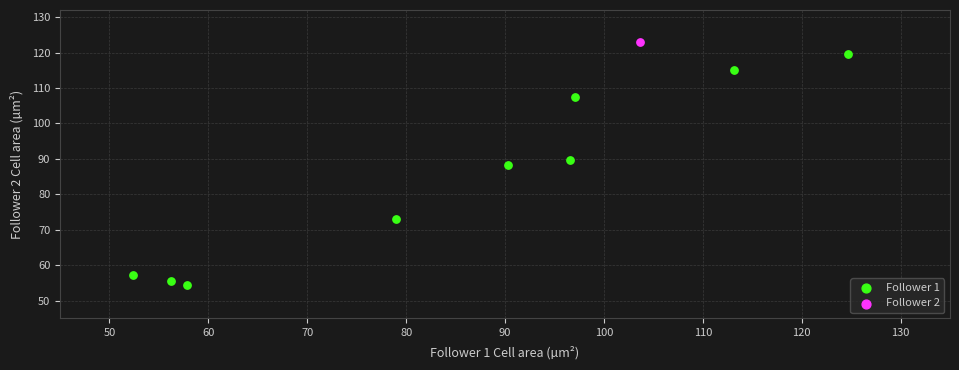

What are all the series names shown in the legend?

Follower 1, Follower 2